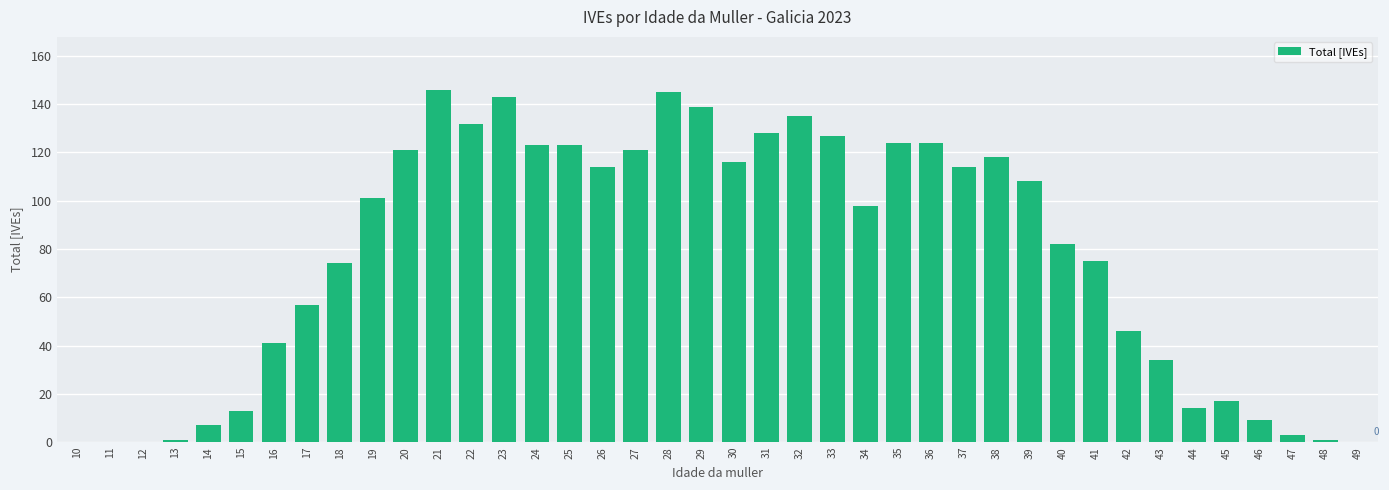

Is it true that the value at 24 is 123?

True